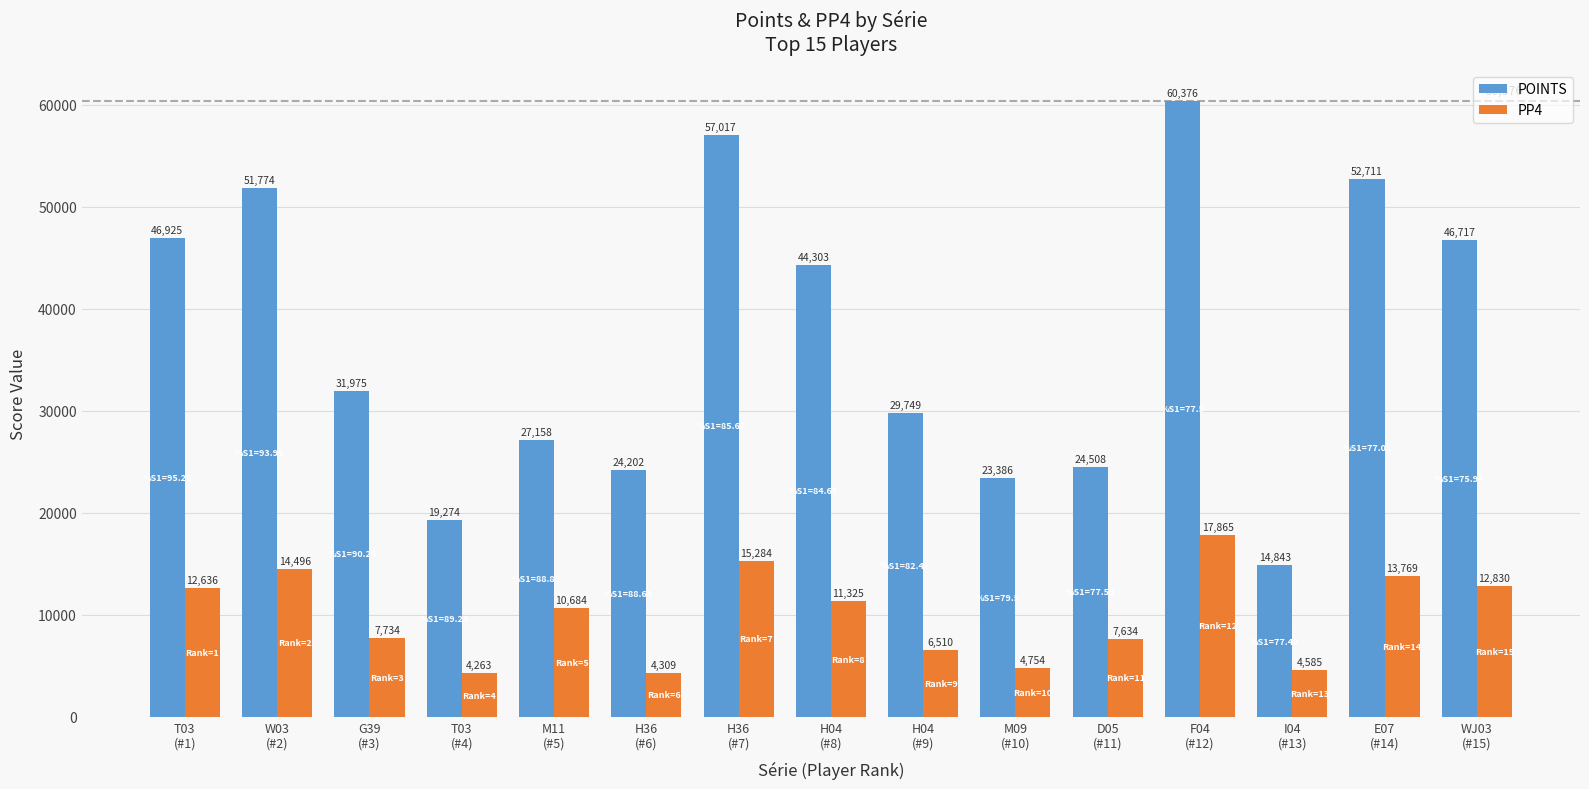

Reading left to right, what are all the values shown in this chart?

POINTS: 46925	51774	31975	19274	27158	24202	57017	44303	29749	23386	24508	60376	14843	52711	46717
PP4: 12636	14496	7734	4263	10684	4309	15284	11325	6510	4754	7634	17865	4585	13769	12830